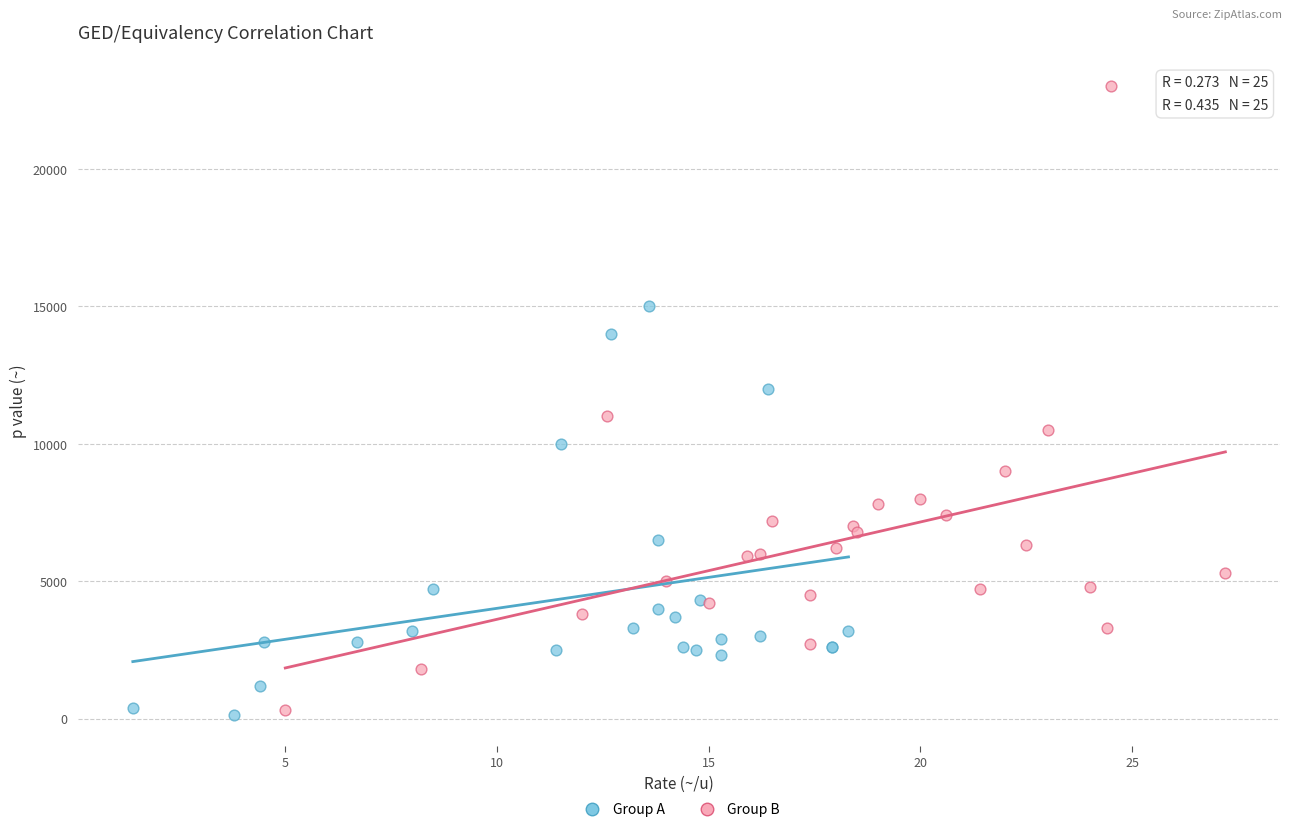

Which series has the largest Y range (max minus min)?

Group B